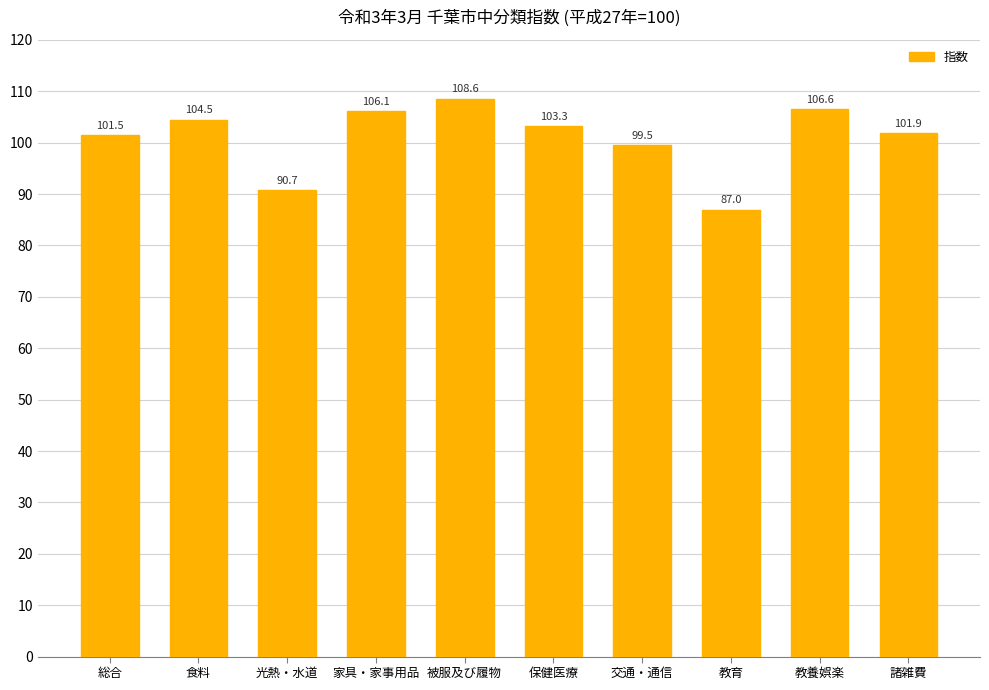

Reading right to left, list all the values displayed in this chart.

101.9	106.6	87.0	99.5	103.3	108.6	106.1	90.7	104.5	101.5